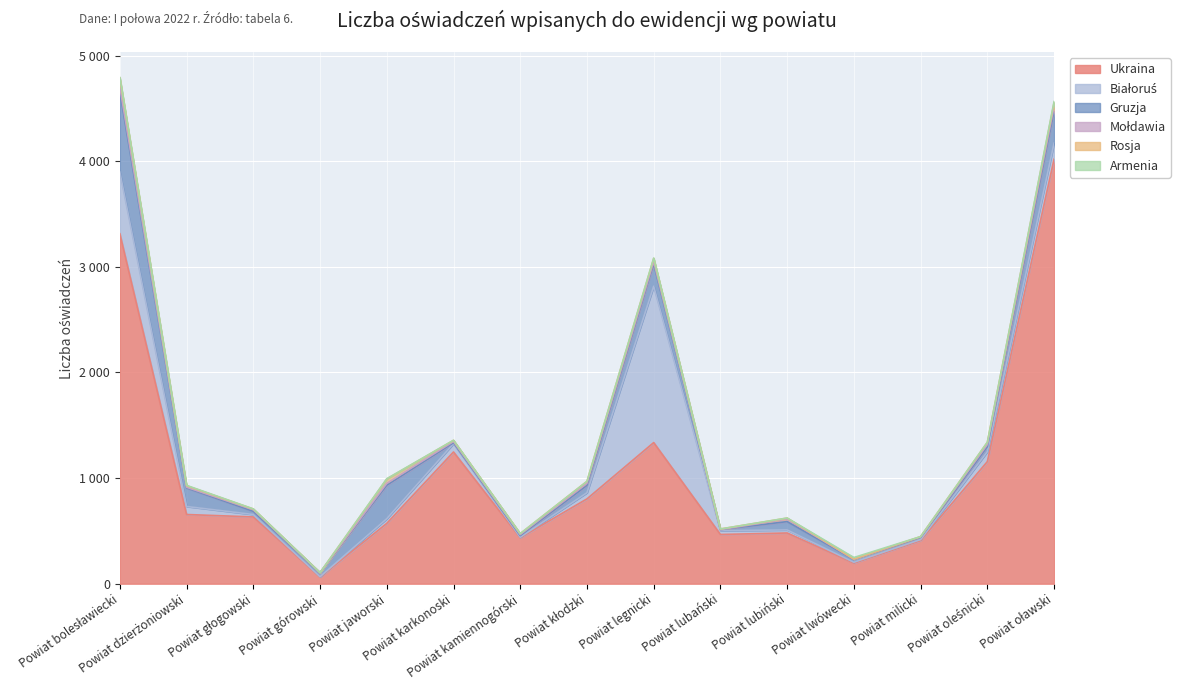

Which series ends up on top after the final intersection of Białoruś and Rosja?

Białoruś